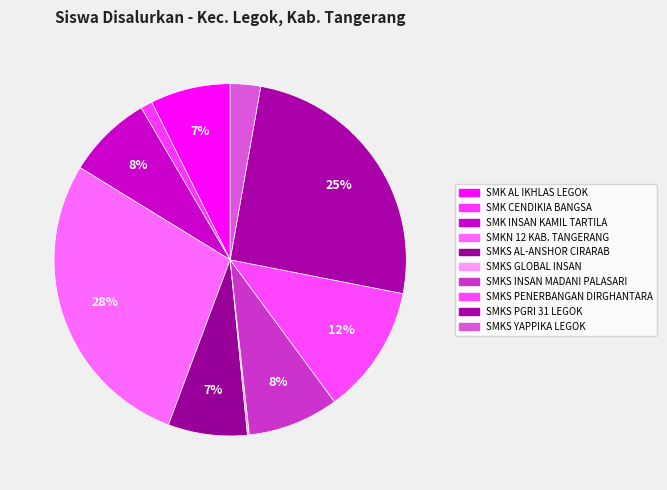

To the nearest percent, what is the average slice percentage?

10%